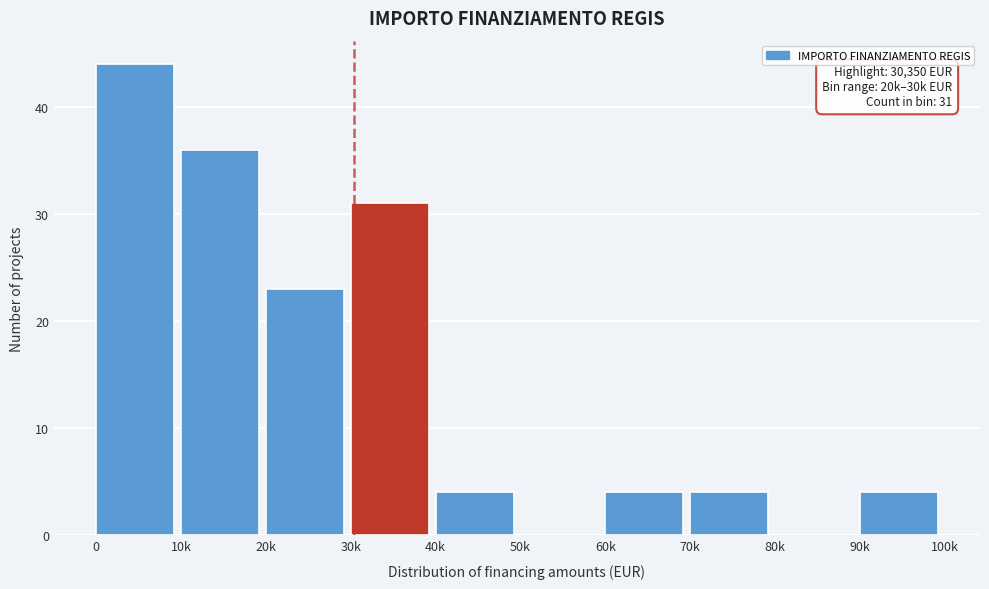

Reading left to right, list all the values displayed in this chart.

0=44	10k=36	20k=23	30k=31	40k=4	50k=0	60k=4	70k=4	80k=0	90k=4